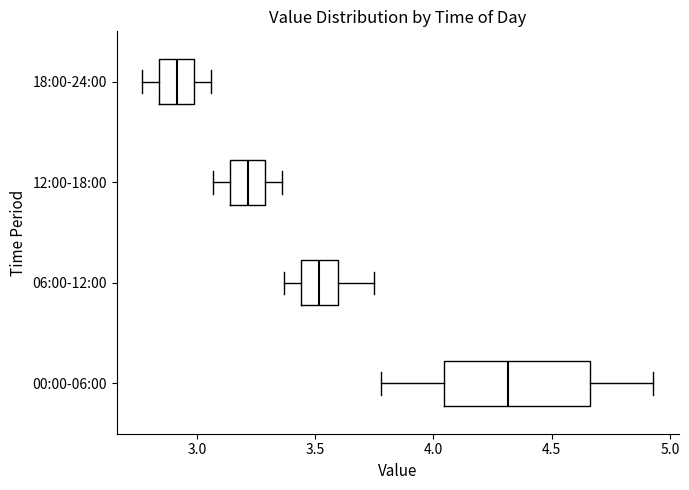

Reading bottom to top, transcribe this box plot: for each box, give where its median line is, the range the box spans, and where its two whiskers end, as read against the x-axis. The values are not printed on the chart, so give them approximately, as read against the axis.

00:00-06:00: median 4.30, box 4.05 to 4.65, whiskers 3.80 to 4.95
06:00-12:00: median 3.50, box 3.45 to 3.60, whiskers 3.35 to 3.75
12:00-18:00: median 3.20, box 3.15 to 3.30, whiskers 3.05 to 3.35
18:00-24:00: median 2.90, box 2.85 to 3.00, whiskers 2.75 to 3.05